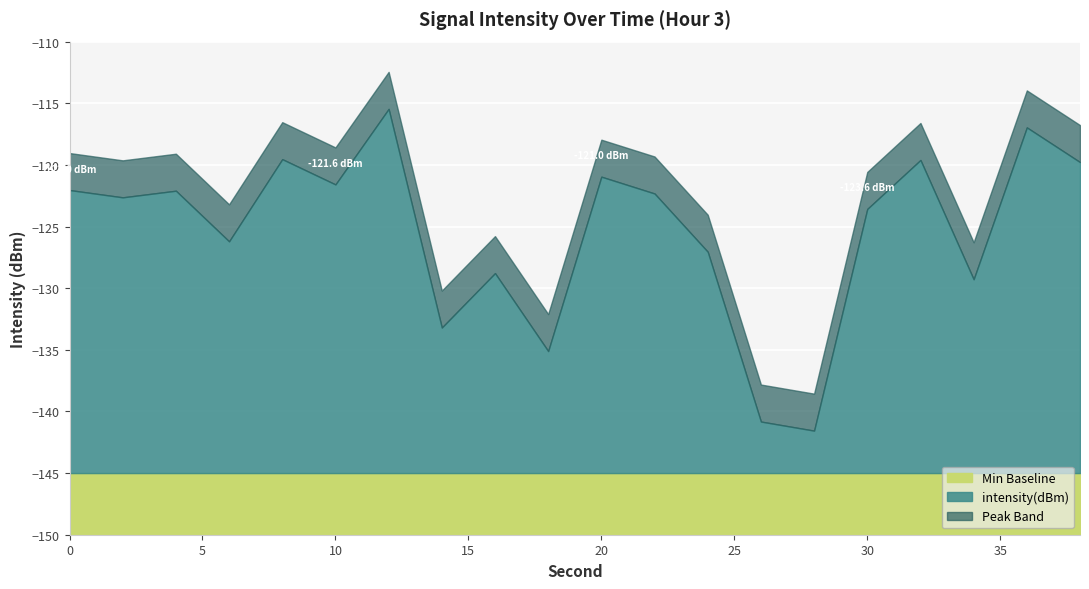

What is the sum of all values?

-2508.5